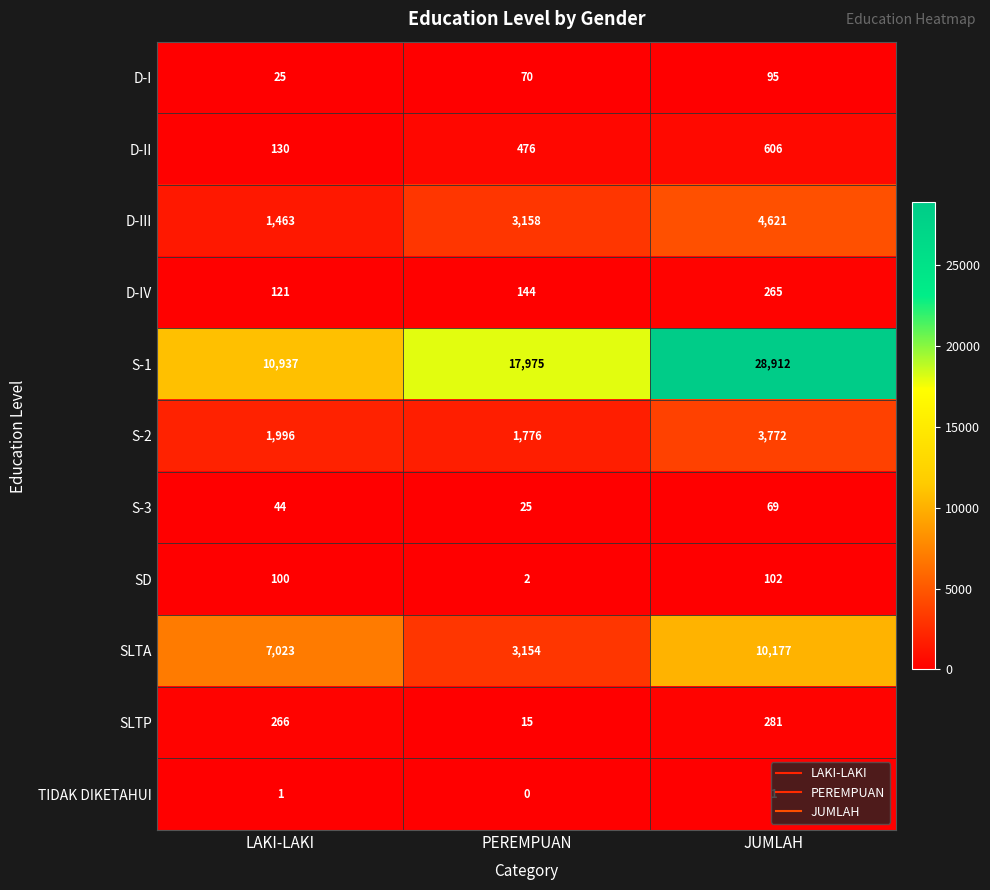

Rank the categories by S-1 value from lowest to highest.

LAKI-LAKI, PEREMPUAN, JUMLAH